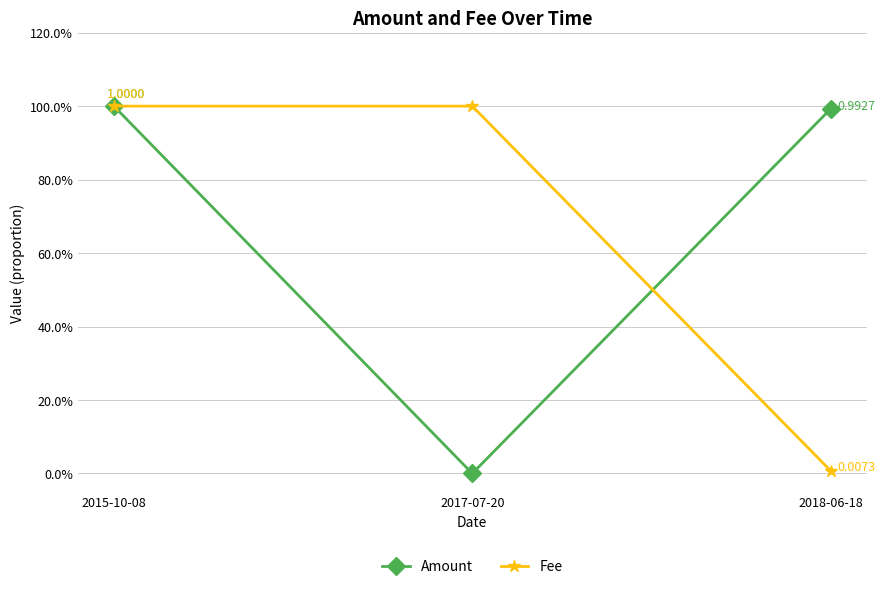

What are all the series names shown in the legend?

Amount, Fee